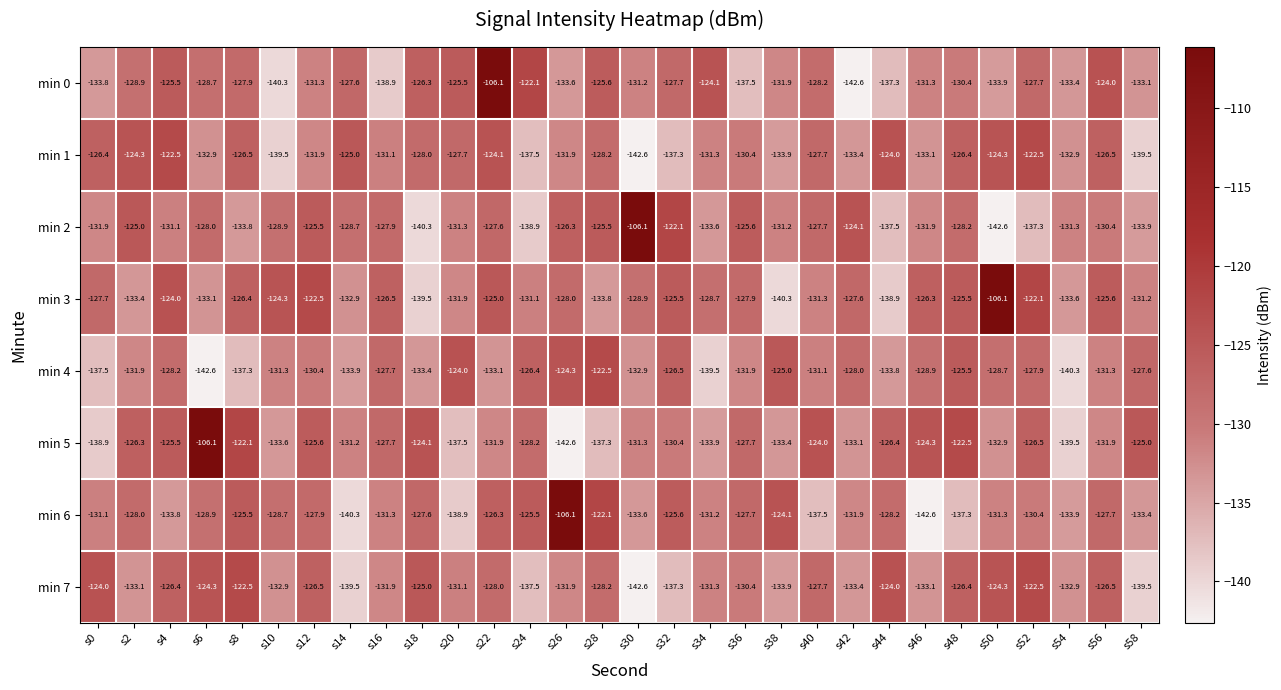

What is the approximate value of min 3 at s58?

-131.2